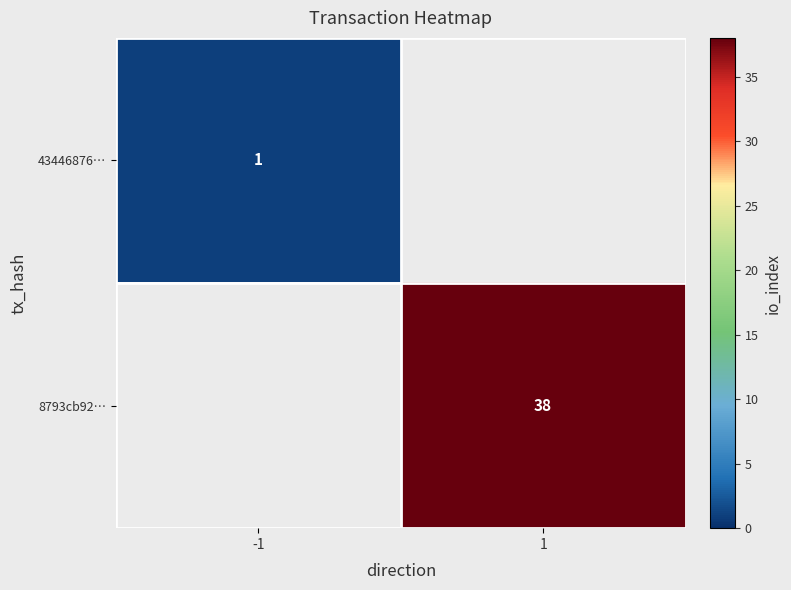

Count the number of categories in the chart.

2